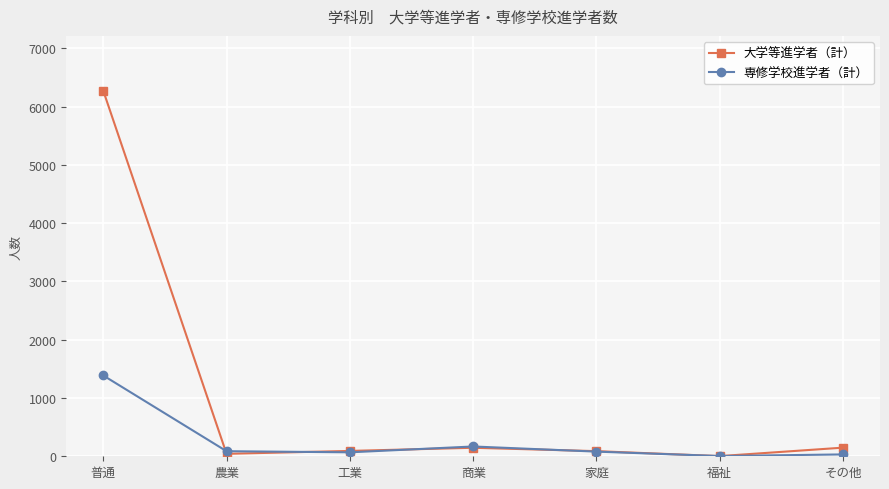

Which category has the highest value across all series?

普通